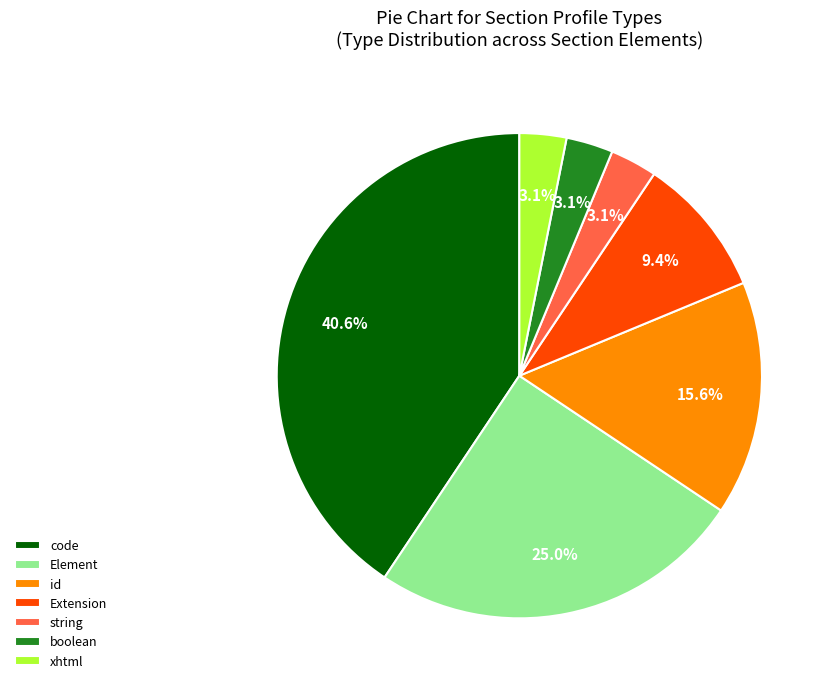

How many segments does this pie chart have?

7